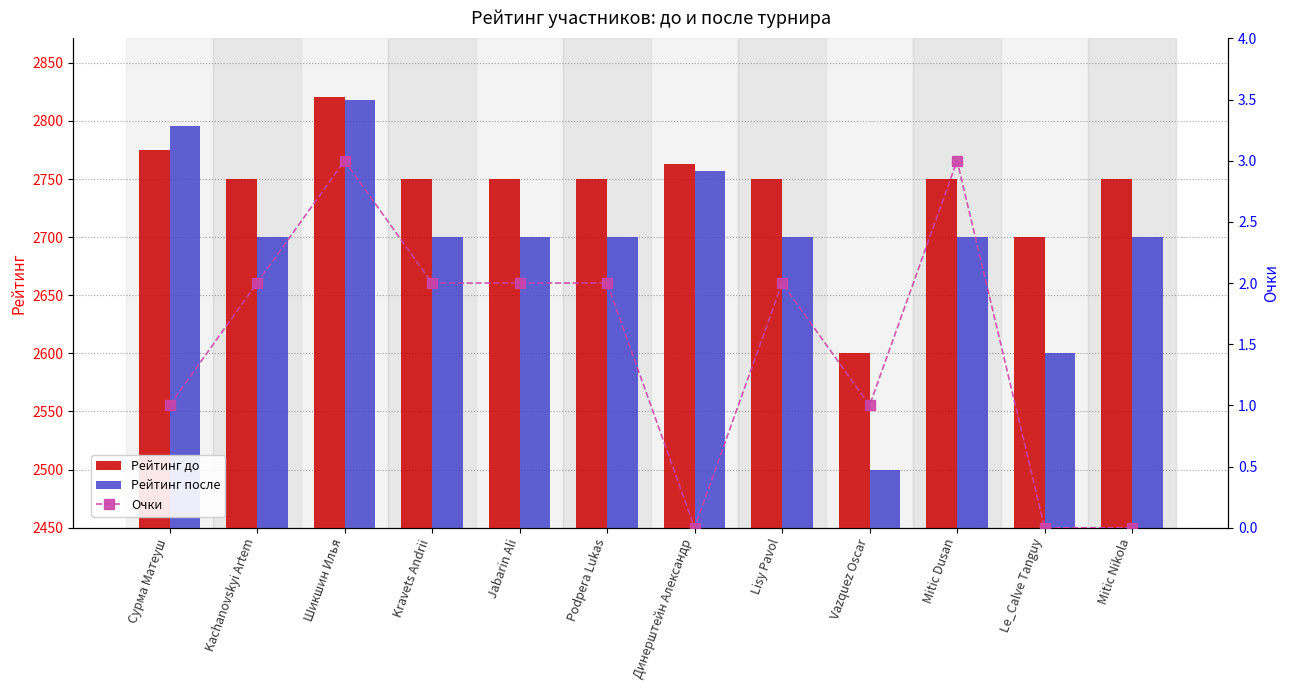

Is it true that Рейтинг до equals 1389 at Сурма Матеуш?

False